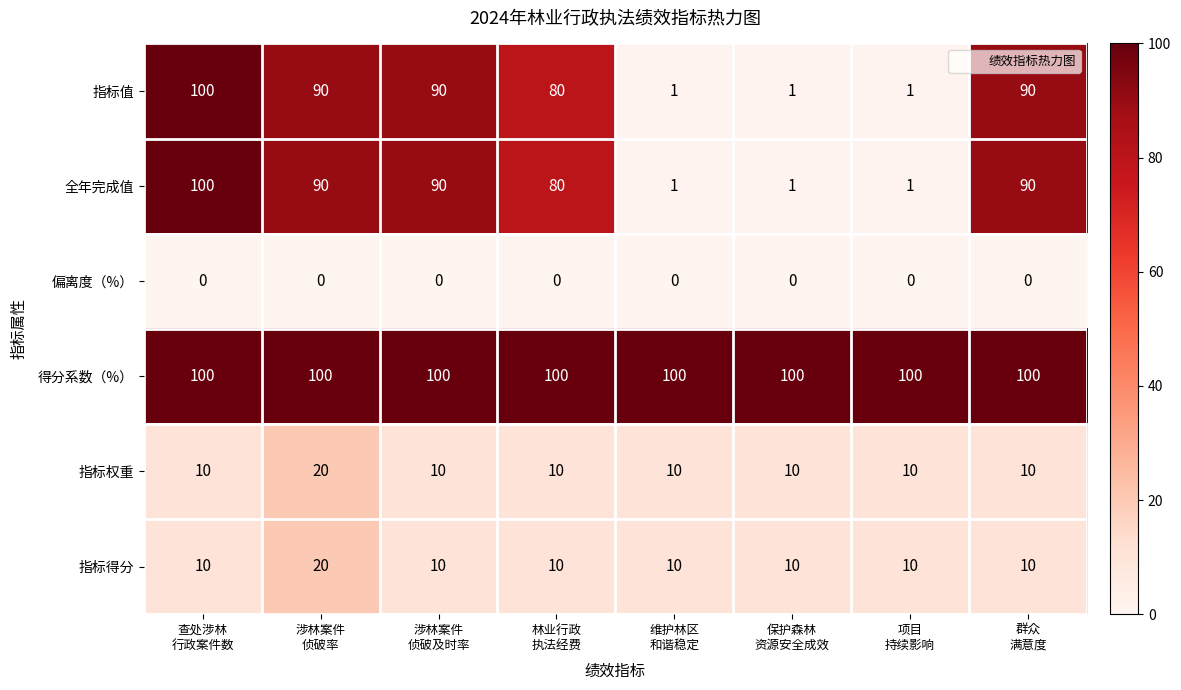

Which series has the largest total across all categories?

得分系数（%）